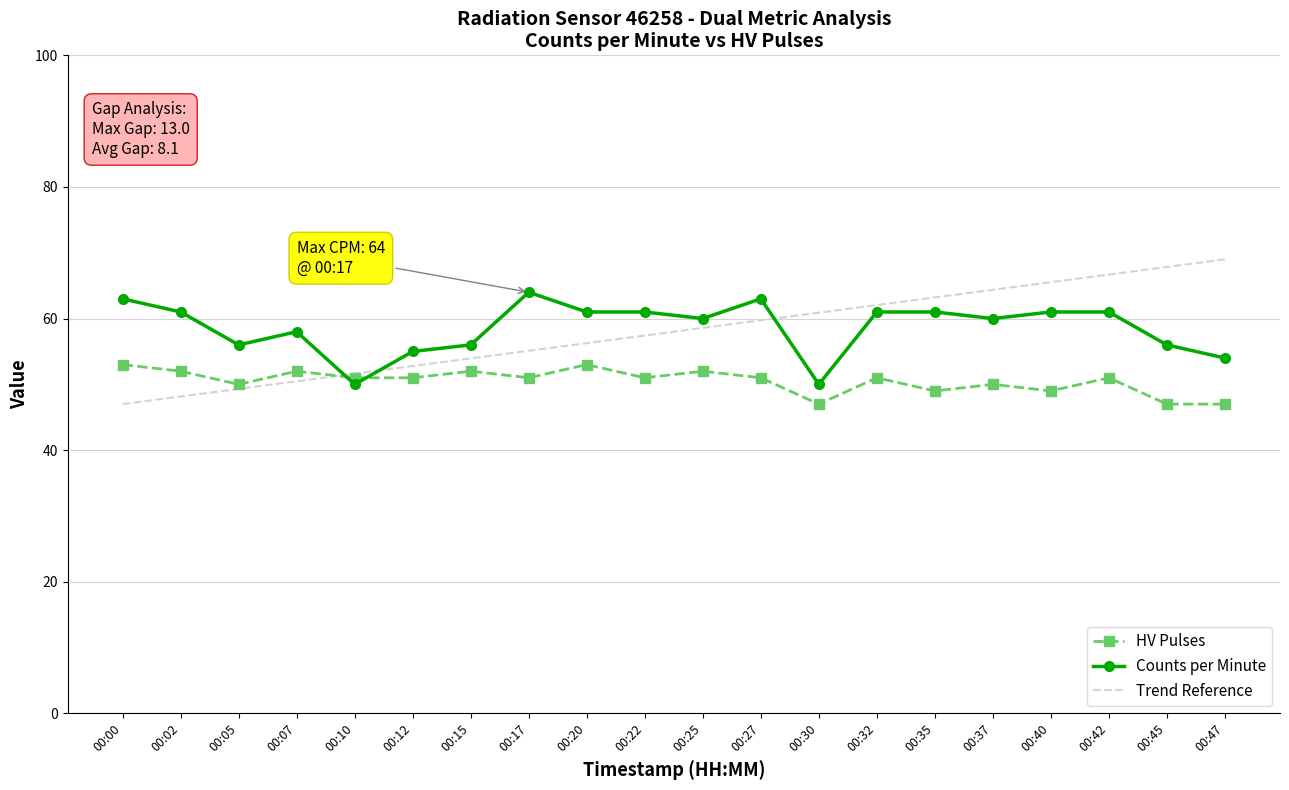

The value of Counts per Minute at 00:12 is 89.8. True or false?

False